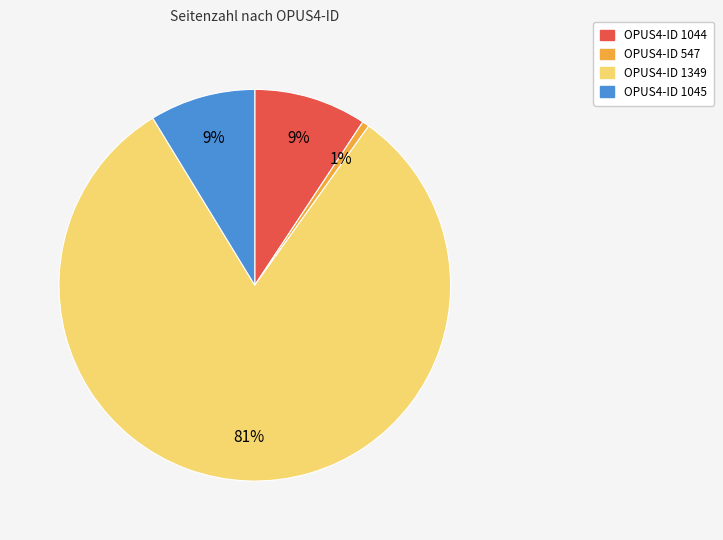

To the nearest percent, what is the average slice percentage?

25%